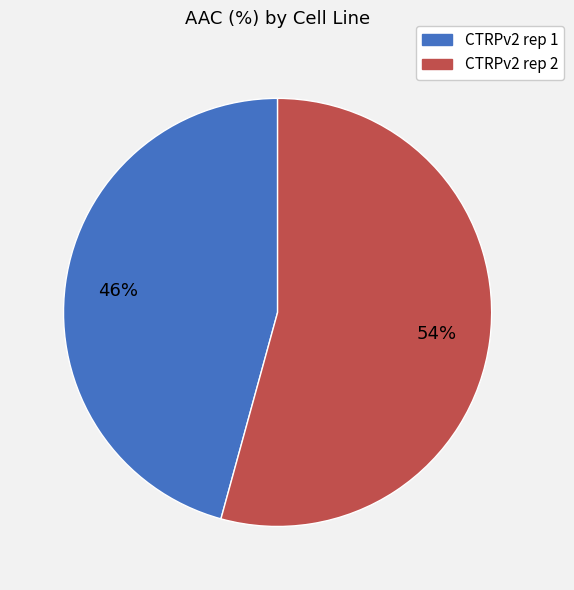

Which category has the smallest portion of the pie?

CTRPv2 rep 1